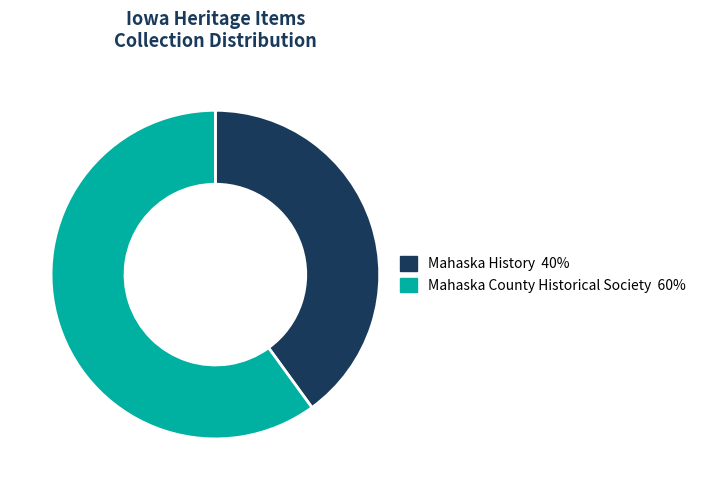

Is there a majority slice in this chart?

Yes